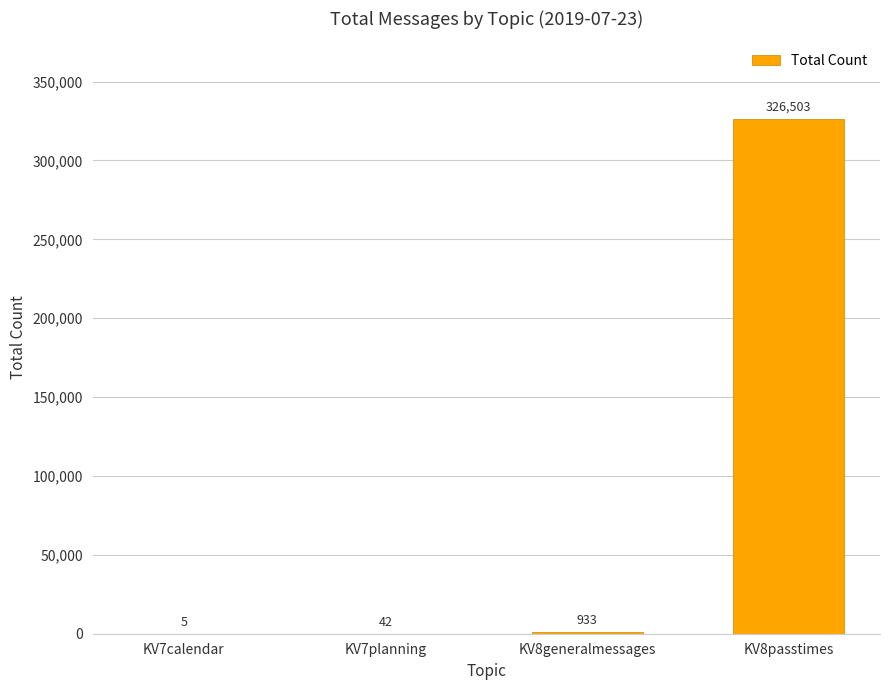

What is the change in value from KV7planning to KV8generalmessages?

+891